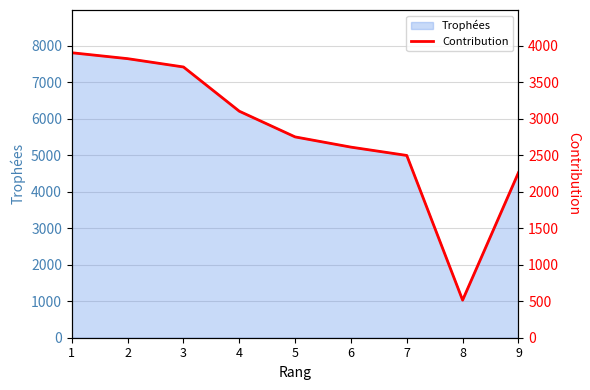

Reading left to right, what are all the values shown in this chart?

1=3904	2=3823	3=3709	4=3103	5=2751	6=2611	7=2497	8=515	9=2261